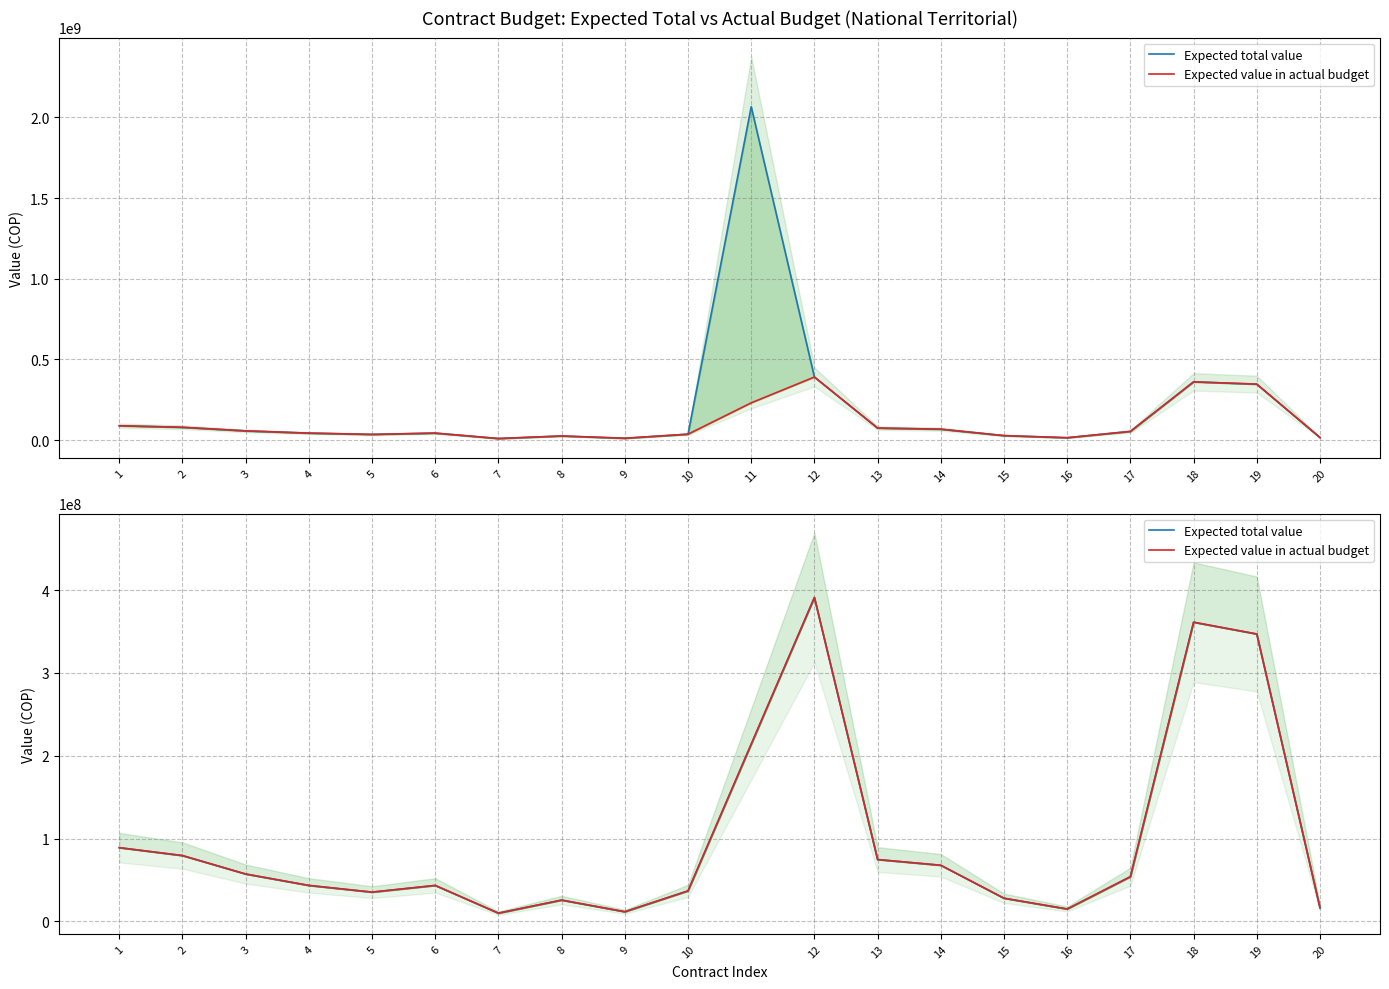

Is it true that Expected total value equals 59335991 at 10?

False